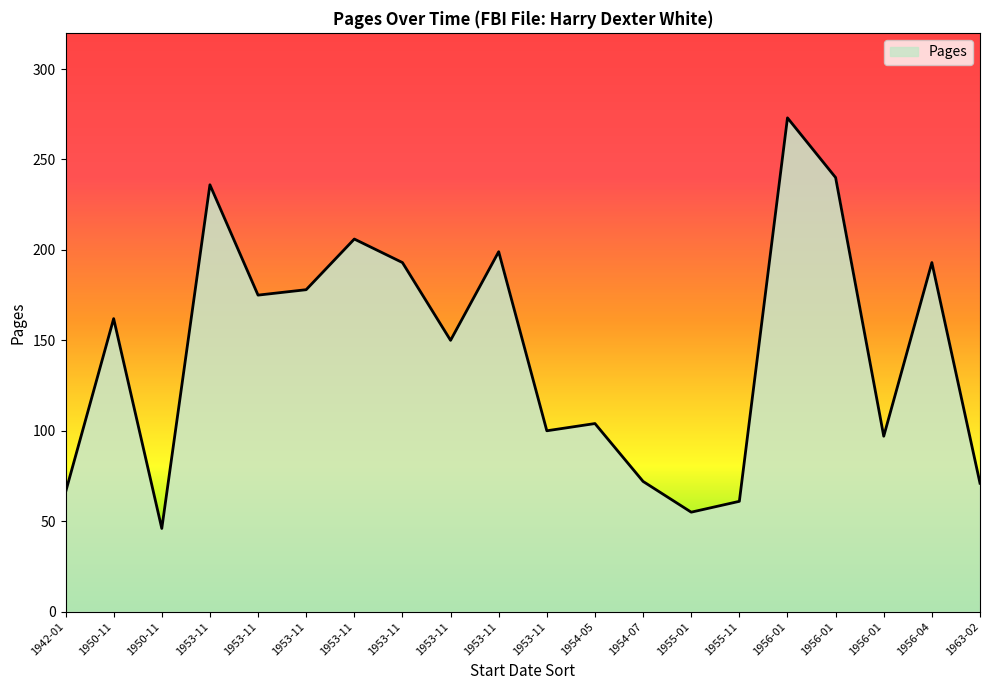

Which label corresponds to the smallest value in the chart?

19501100